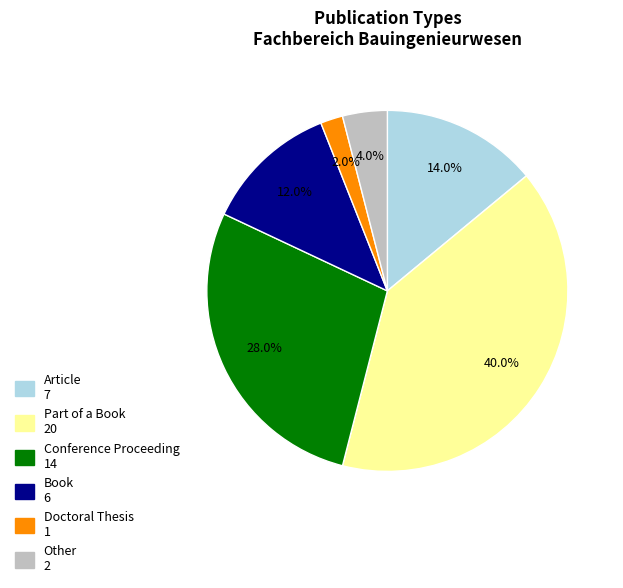

The Article slice represents 3% of the pie. True or false?

False